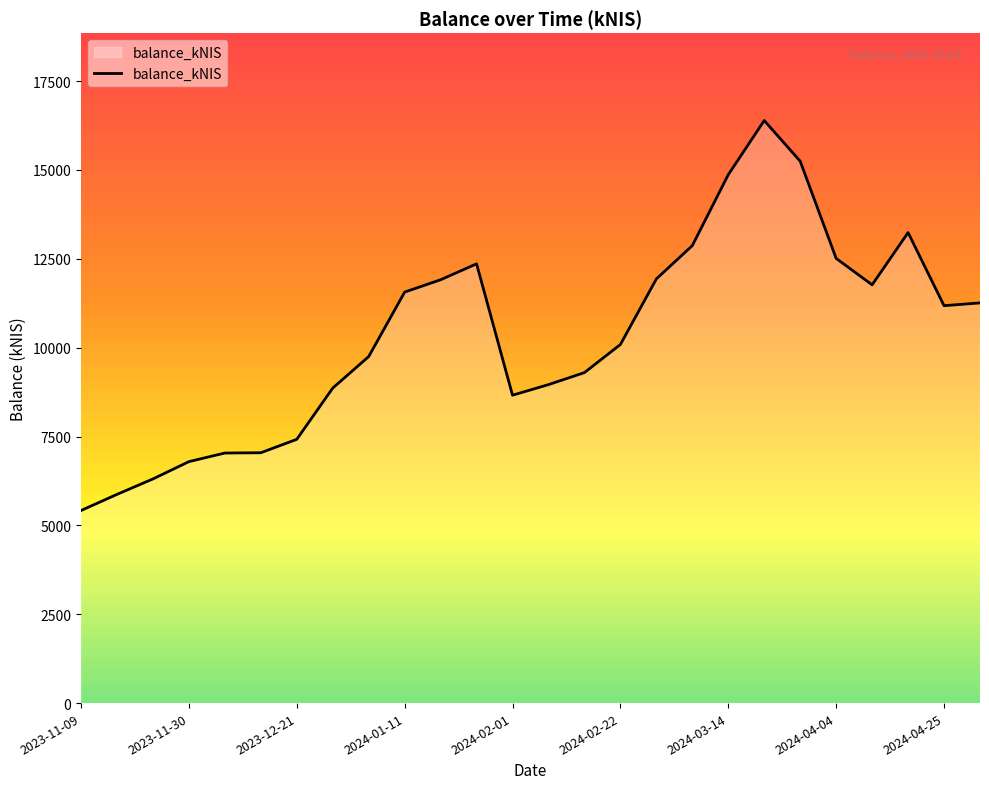

What is the difference between the maximum and minimum values?

10972.5